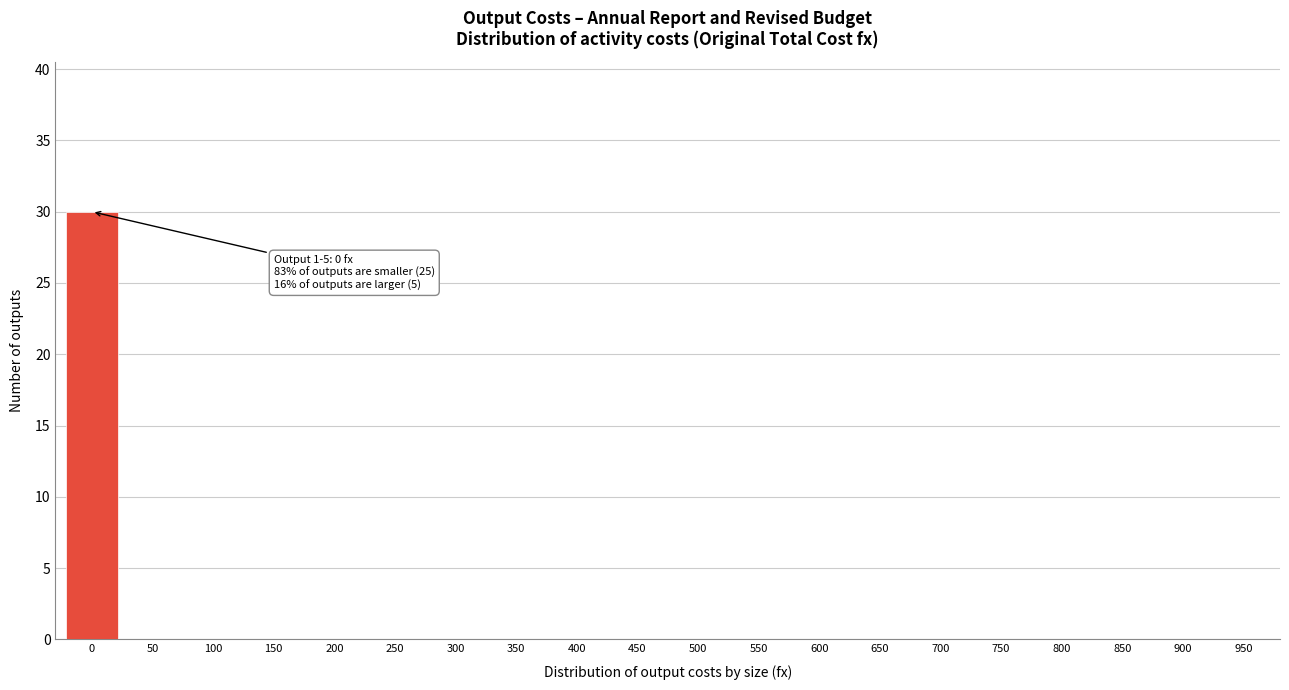

Reading left to right, what are all the values shown in this chart?

0=30	50=0	100=0	150=0	200=0	250=0	300=0	350=0	400=0	450=0	500=0	550=0	600=0	650=0	700=0	750=0	800=0	850=0	900=0	950=0